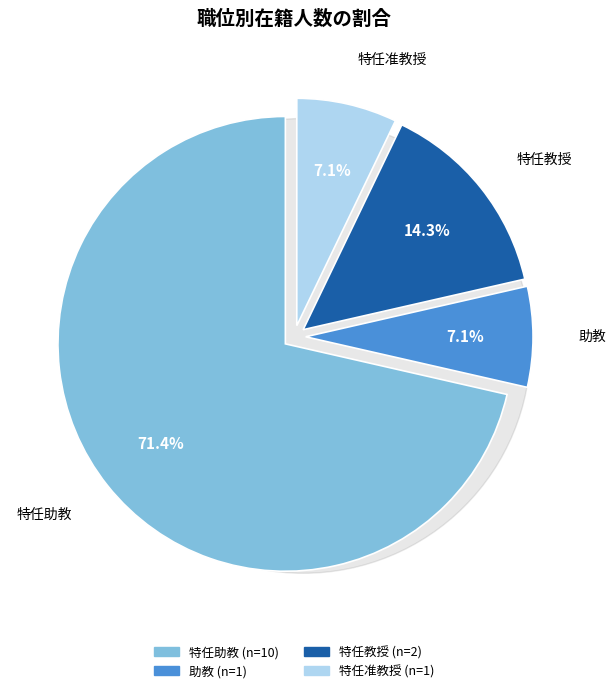

Is the sum of 助教 and 特任助教 greater than half?

Yes